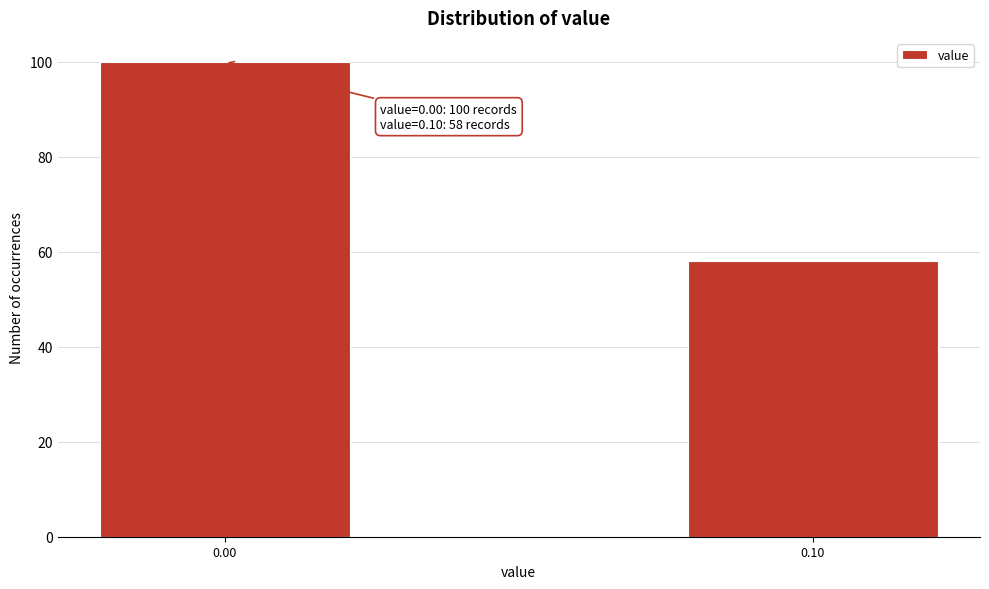

Reading left to right, transcribe all the data shown in this chart.

100	58